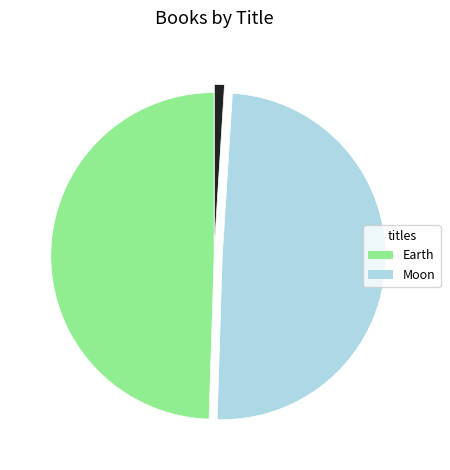

Is there any slice that represents more than half of the pie?

No